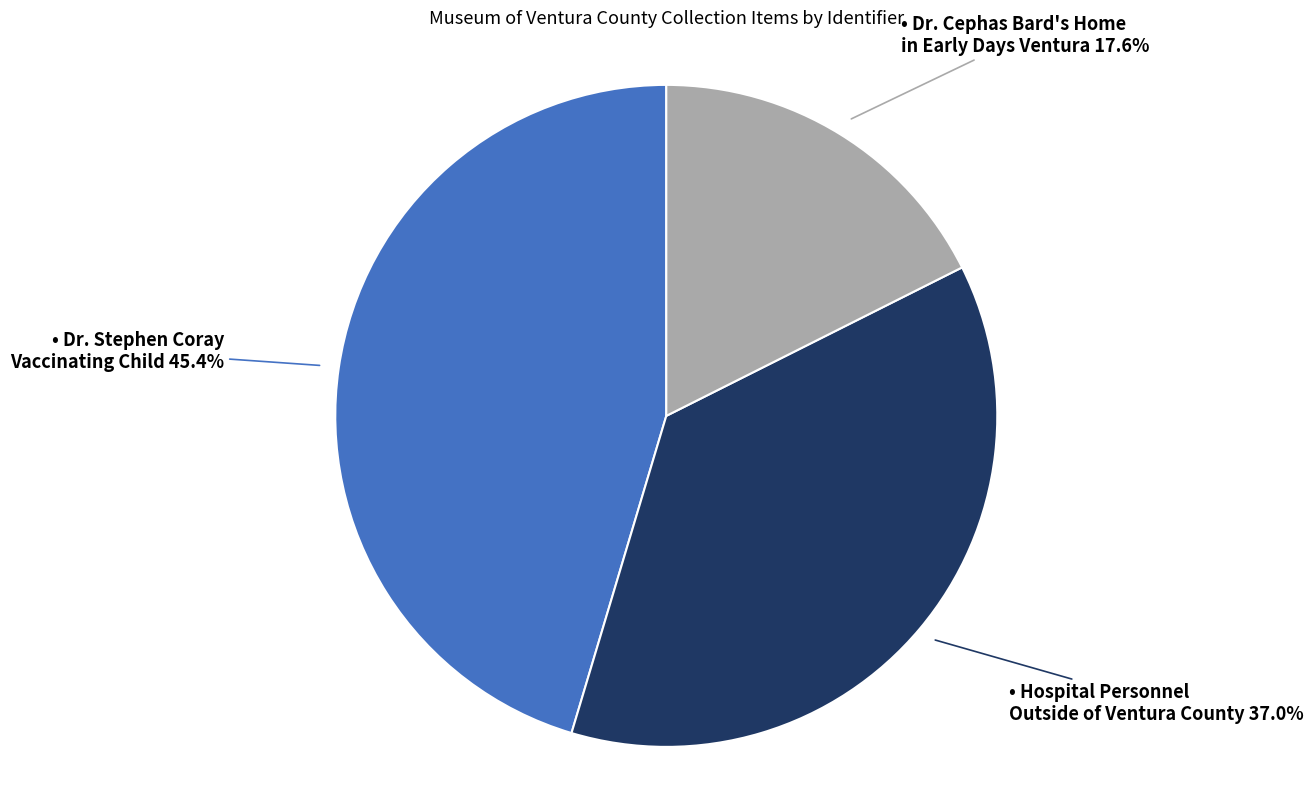

Is there any slice that represents more than half of the pie?

No